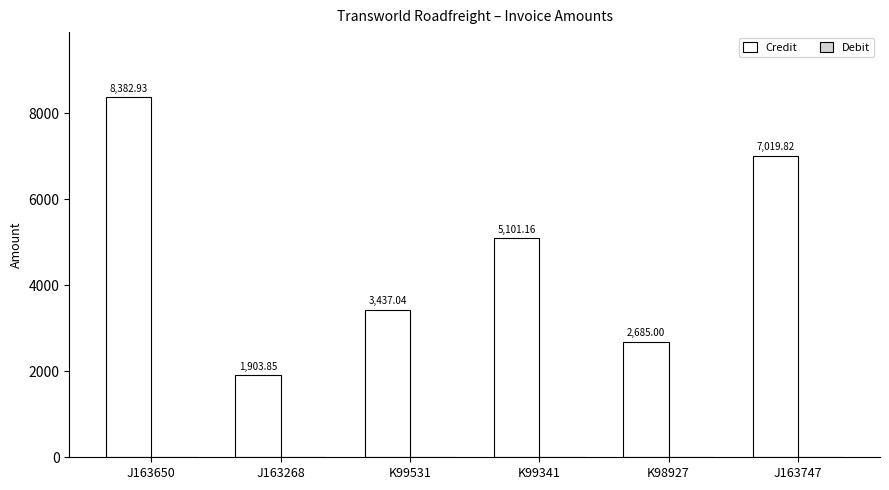

Does the chart contain any negative values?

No